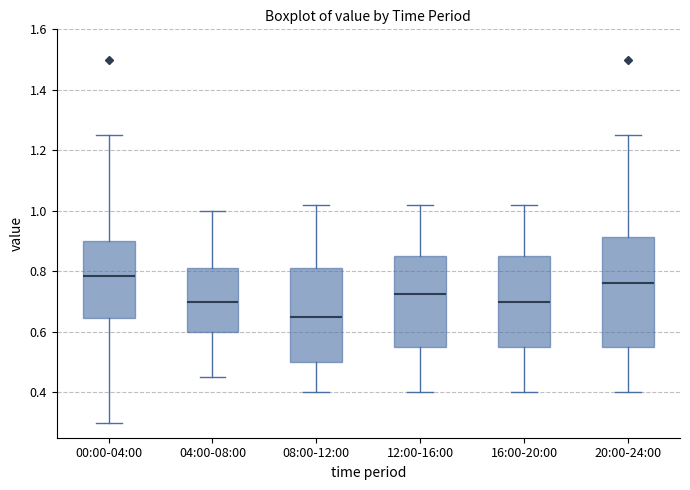

Which box is the tallest, from its lower edge to its upper edge?

20:00-24:00